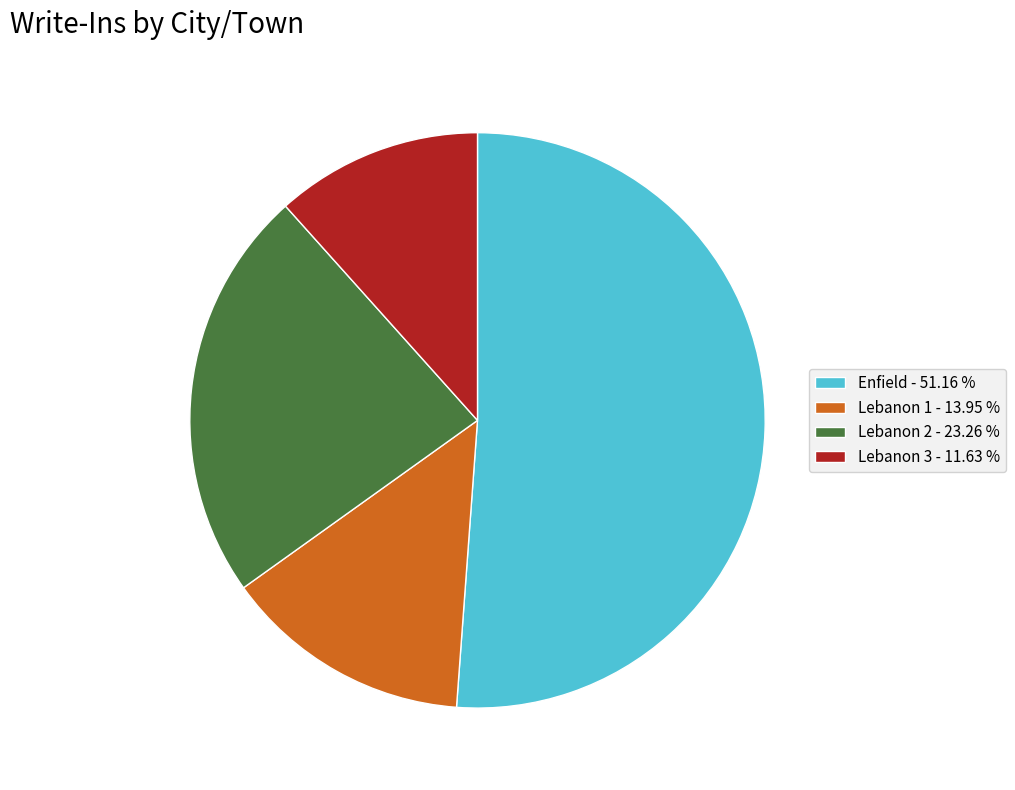

What is the ratio of the value at Enfield - 51.16 % to the value at Lebanon 2 - 23.26 %?

2.2